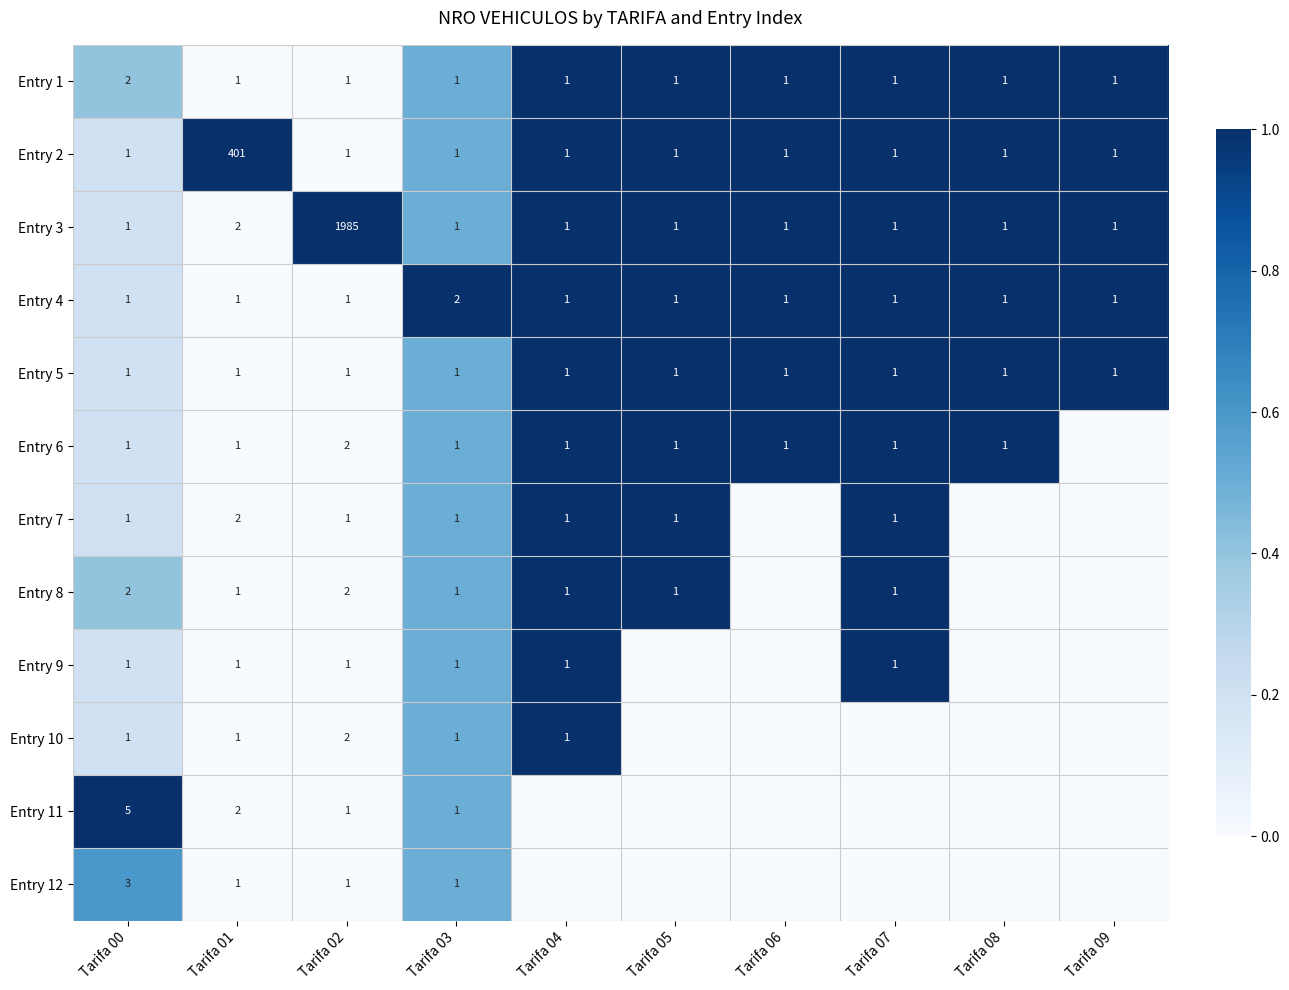

Which series has the largest total across all categories?

Entry 3